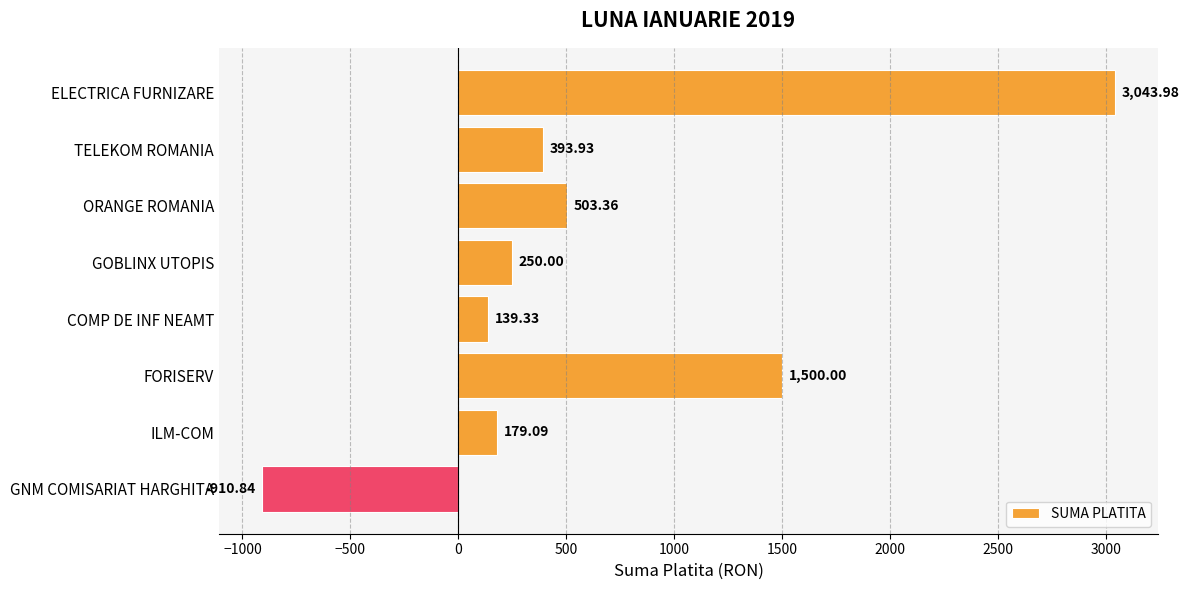

How many values are below zero?

1